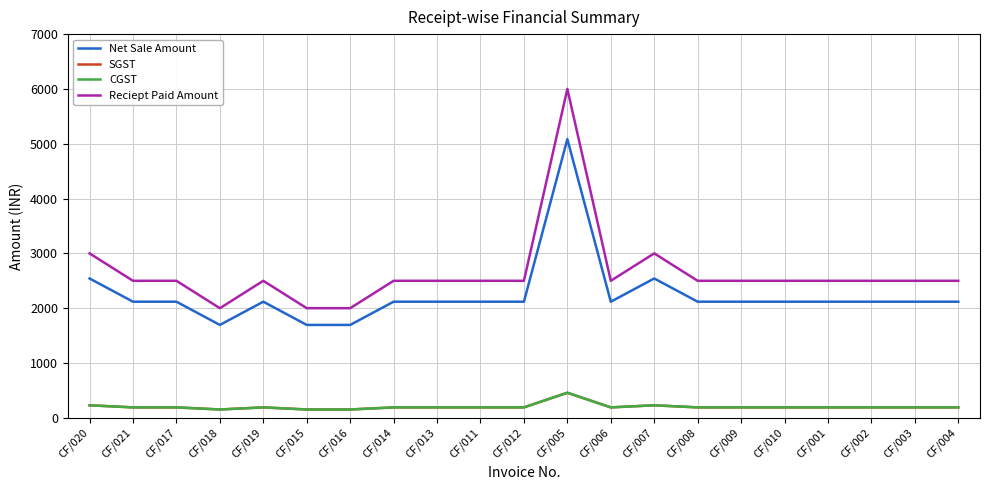

What is the sum of all CGST values?

4233.1